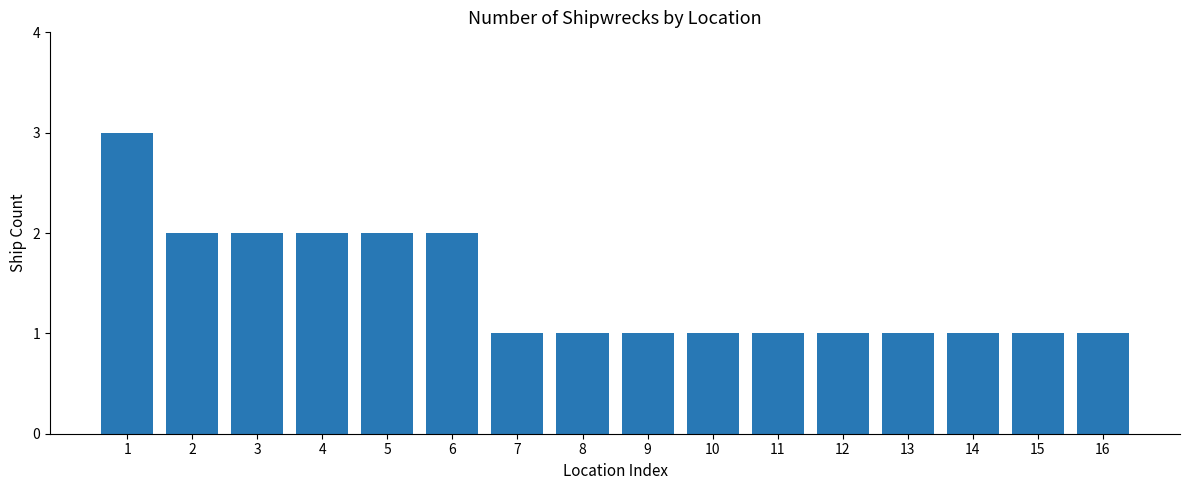

What is the maximum value shown in the chart?

3